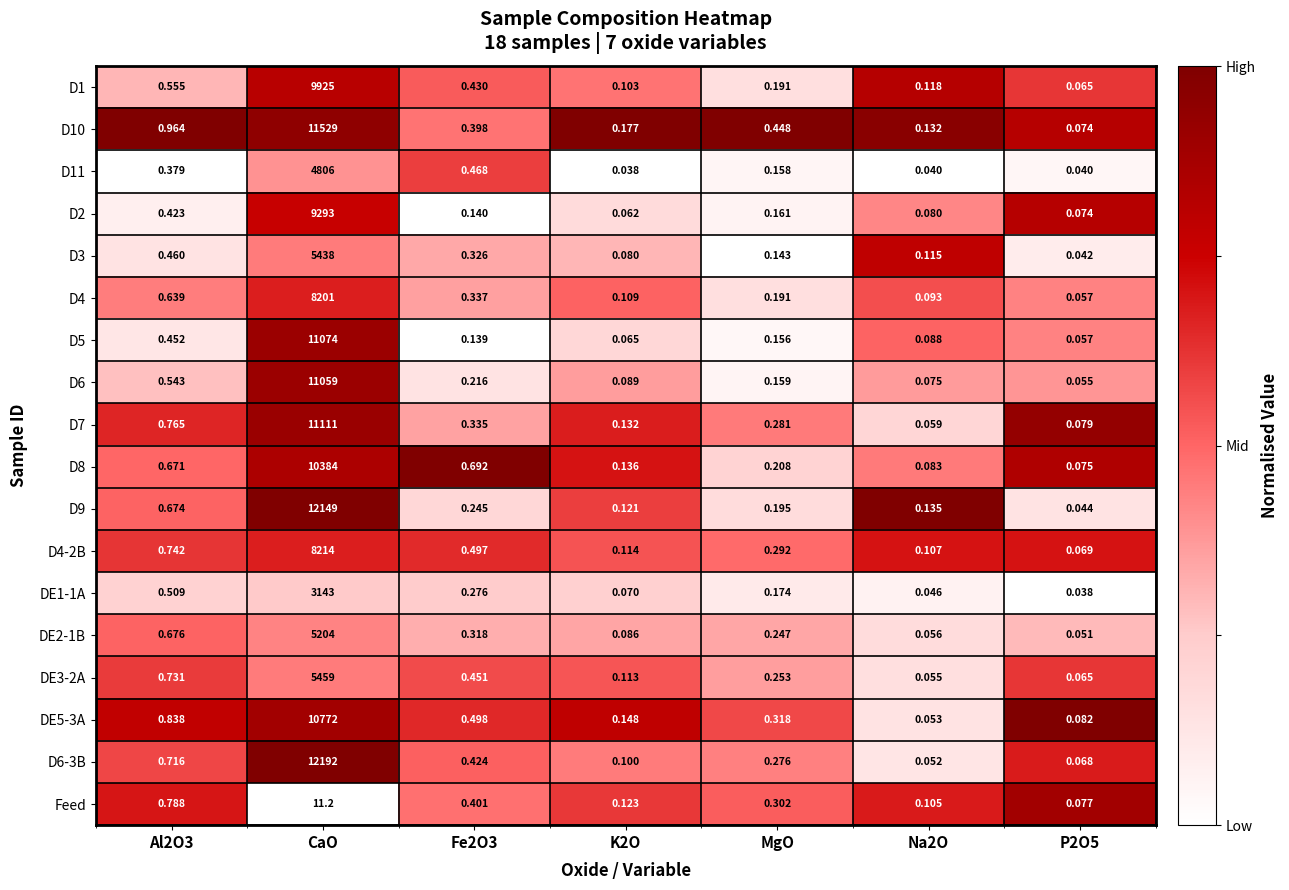

At which category is the sum across all series the highest?

CaO